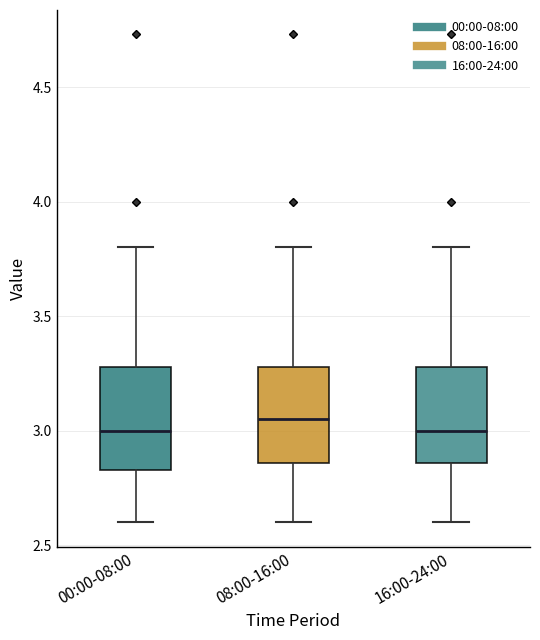

Where does the lower whisker of the box for 08:00-16:00 end on the y-axis? The values are not printed on the chart, so give them approximately, as read against the axis.

2.60